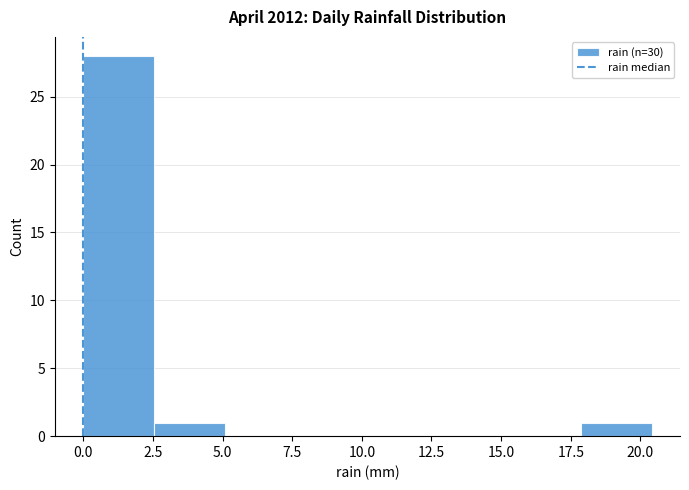

Reading left to right, list every bar in this chart as the range it spans on the x-axis followed by its height. Neither the bar edges nor the heights are printed on the chart, so give them approximately, as read against the axes.

0.00 to 2.55: 28
2.55 to 5.10: 1
5.10 to 7.65: 0
7.65 to 10.20: 0
10.20 to 12.75: 0
12.75 to 15.30: 0
15.30 to 17.85: 0
17.85 to 20.40: 1